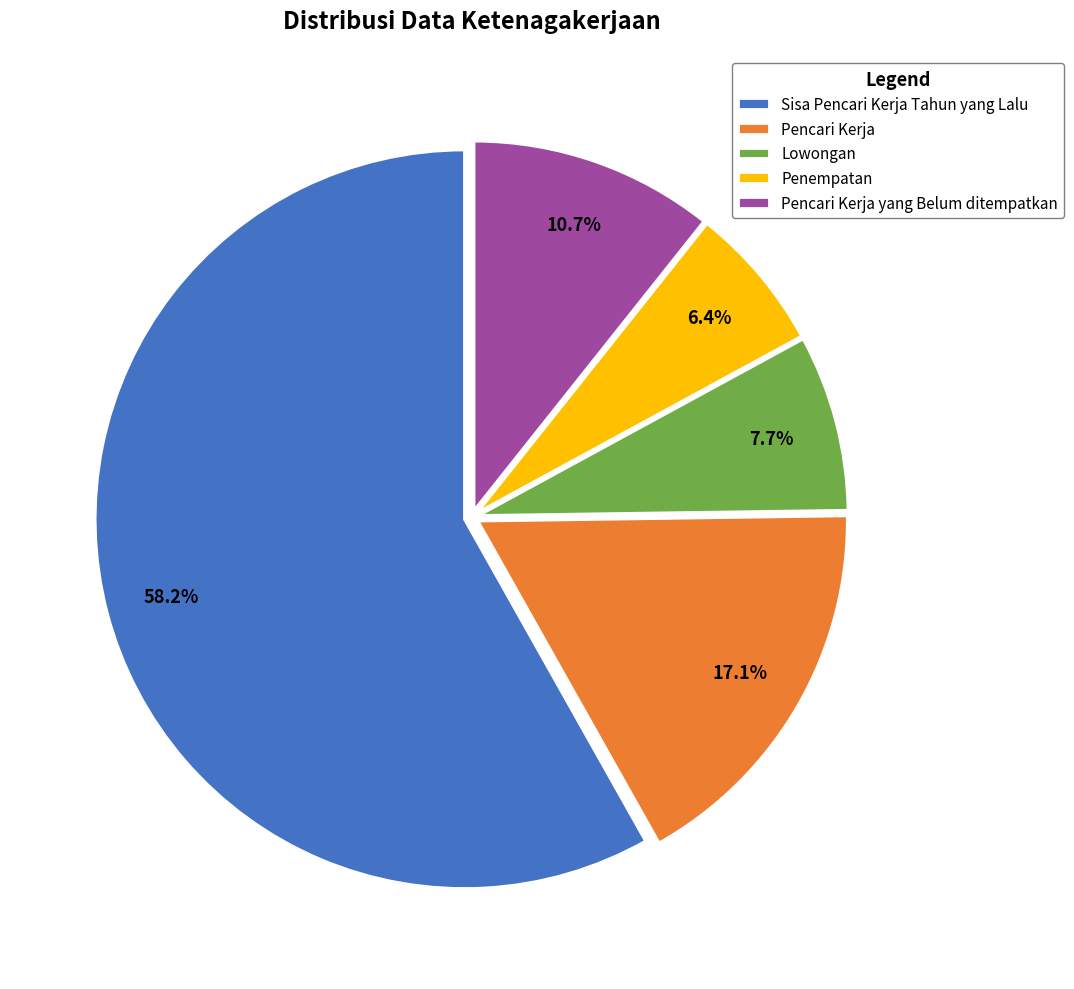

Which has a higher value, Lowongan or Sisa Pencari Kerja Tahun yang Lalu?

Sisa Pencari Kerja Tahun yang Lalu